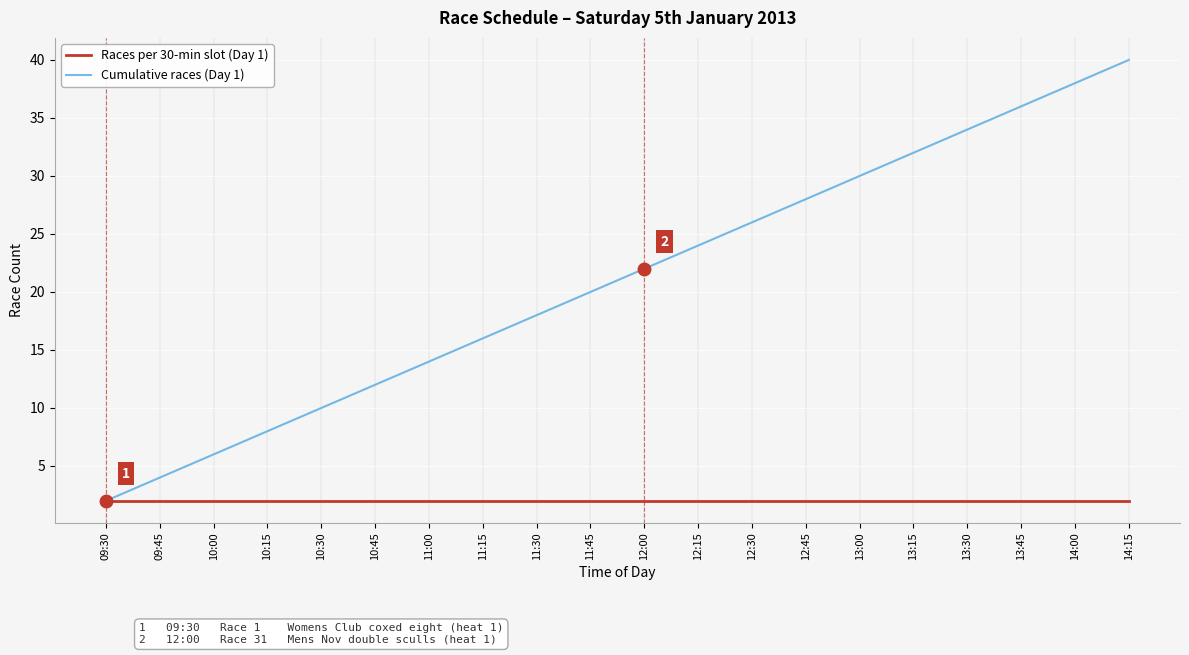

Rank the categories by Cumulative races (Day 1) value from highest to lowest.

14:15, 14:00, 13:45, 13:30, 13:15, 13:00, 12:45, 12:30, 12:15, 12:00, 11:45, 11:30, 11:15, 11:00, 10:45, 10:30, 10:15, 10:00, 09:45, 09:30